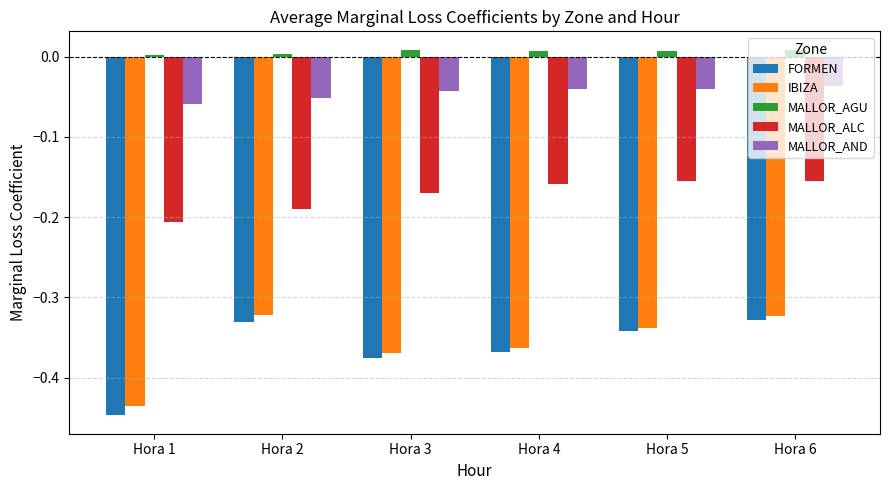

What is the sum of all FORMEN values?

-2.2